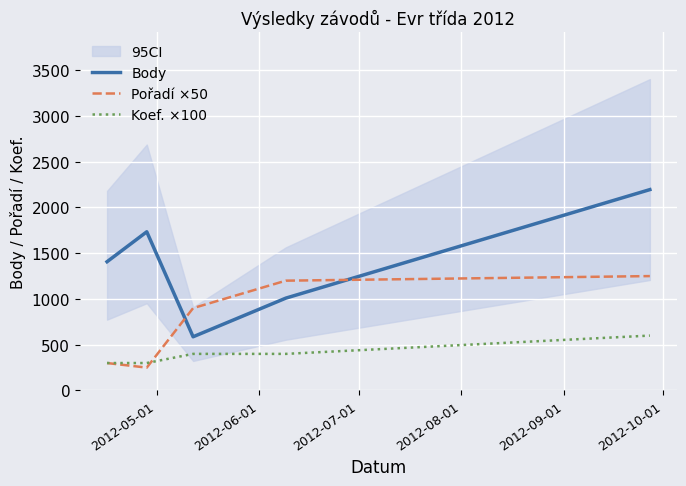

True or false: Body and Koef. ×100 intersect in this chart.

False